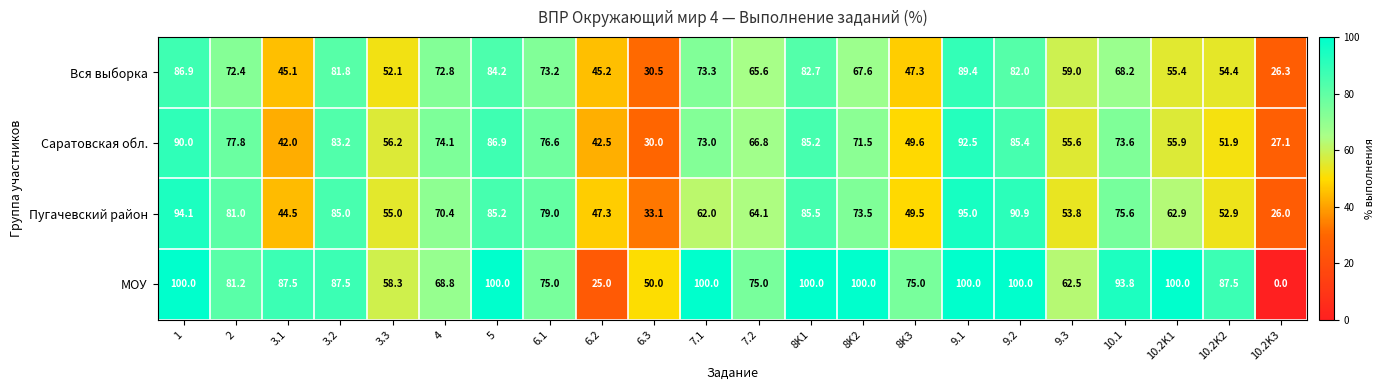

What is the difference between the second highest and second lowest values in the Саратовская обл. series?

60.0